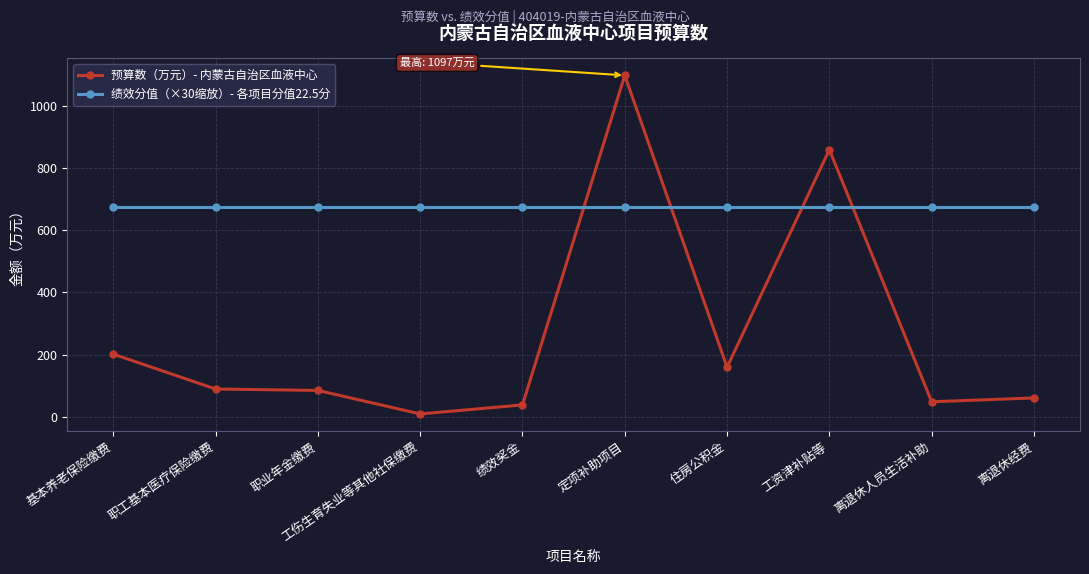

At how many categories does at least one series exceed 215?

10